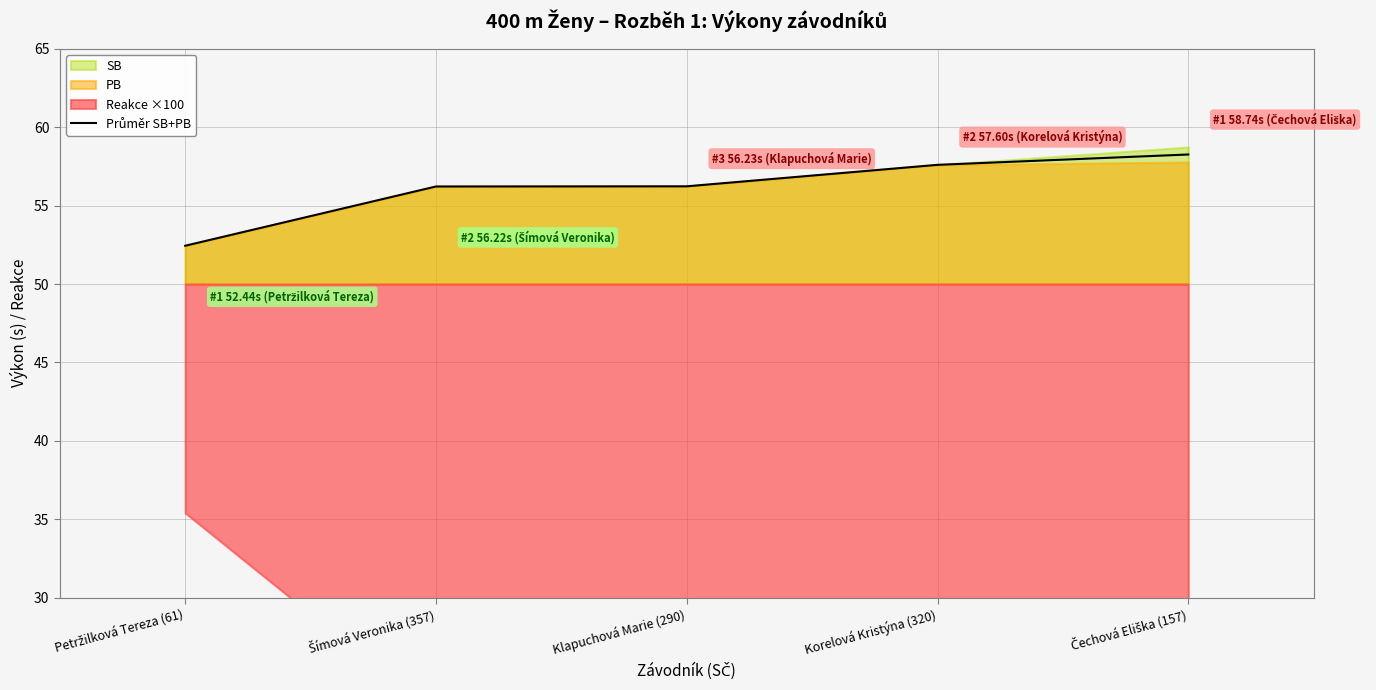

What is the sum of the values at Klapuchová Marie (290) and Šímová Veronika (357)?

112.4